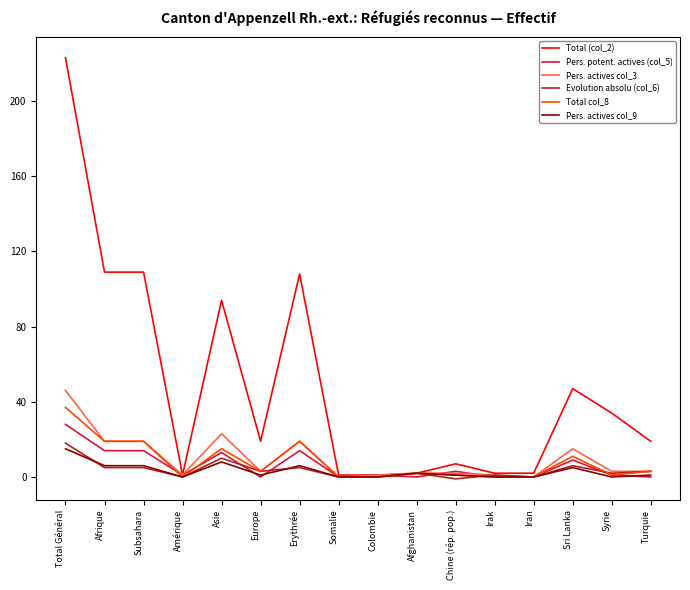

What is the spread (max minus min) of values at Sri Lanka?

42